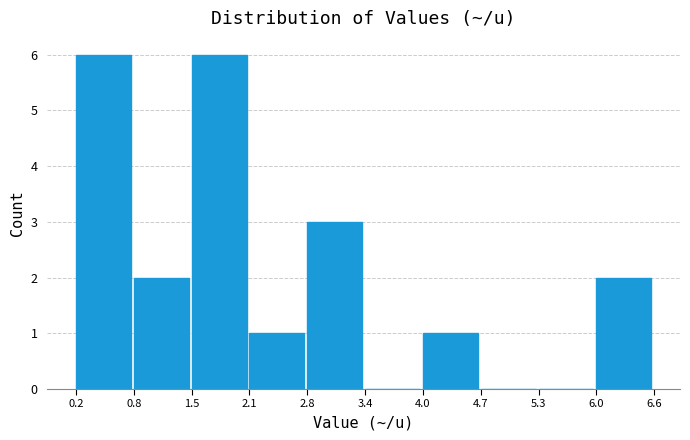

How tall is the bar that spans 4.0 to 4.7 on the x-axis? The values are not printed on the chart, so give them approximately, as read against the axis.

1